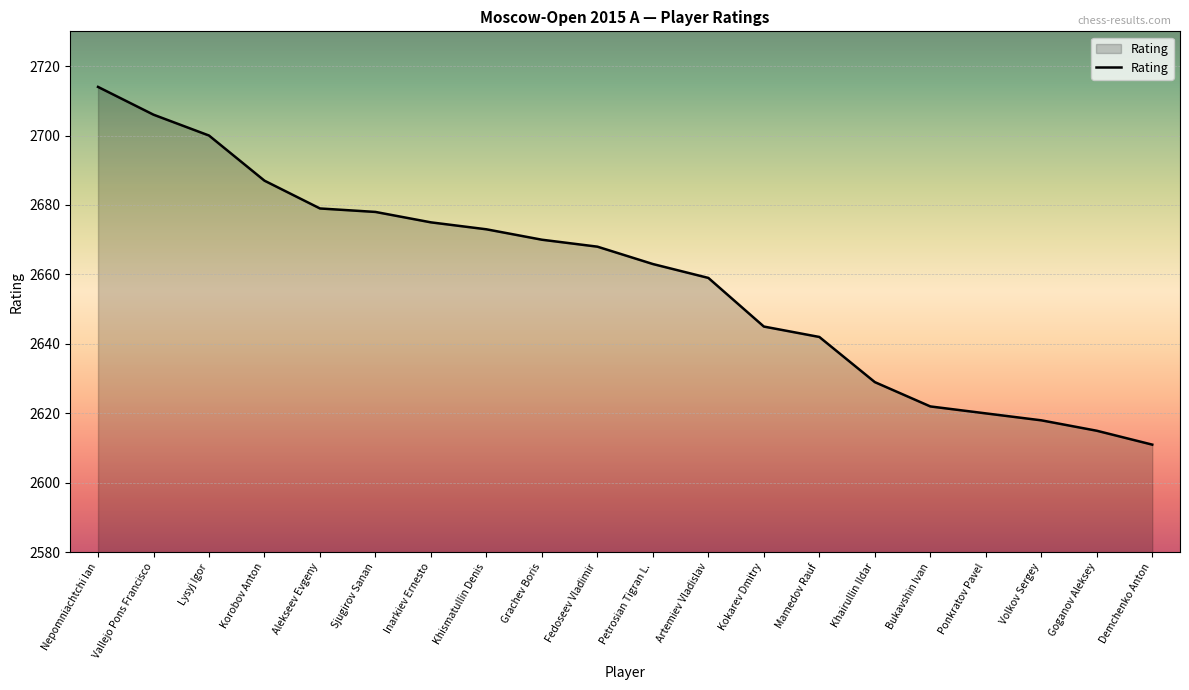

What is the minimum value shown in the chart?

2611